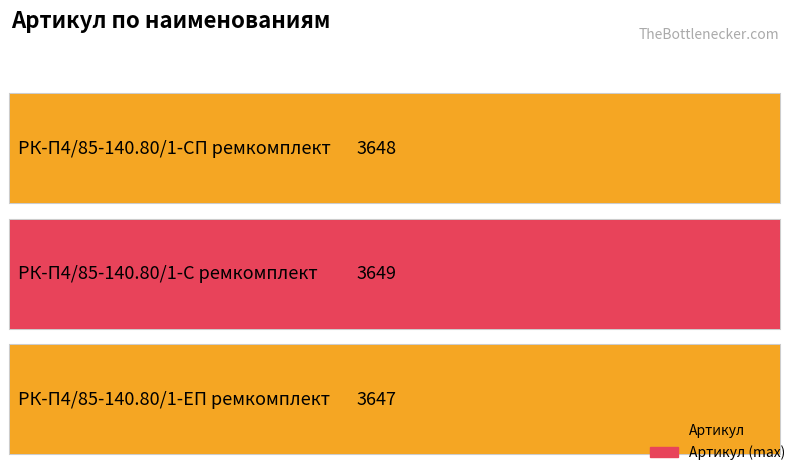

What is the maximum value shown in the chart?

3649